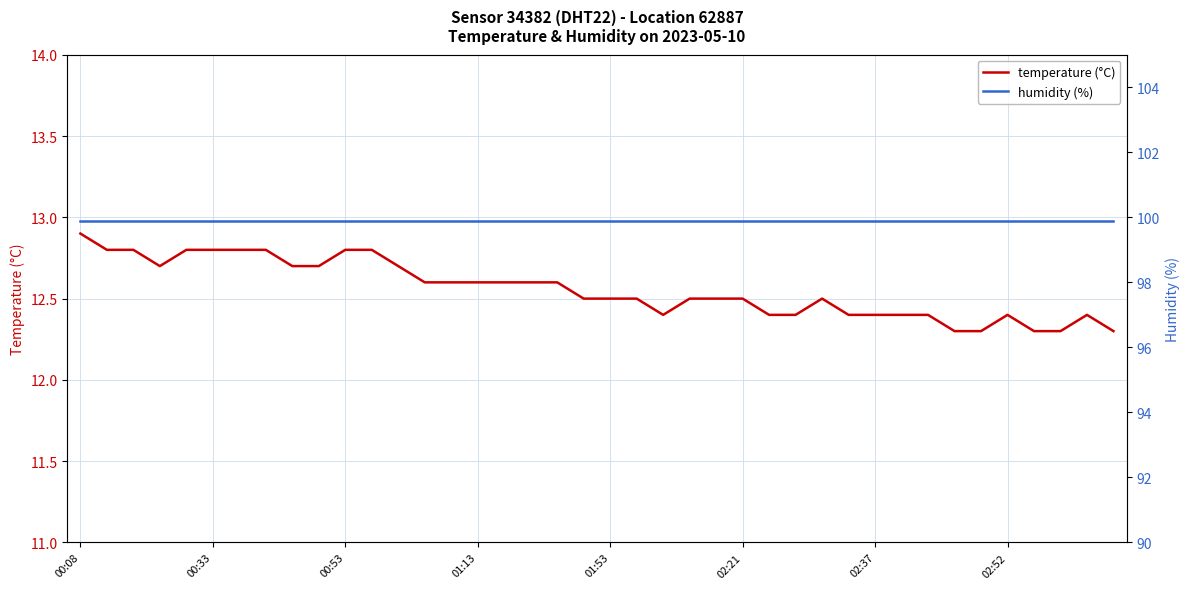

List the series in order of their overall mean, lowest first.

temperature (°C), humidity (%)